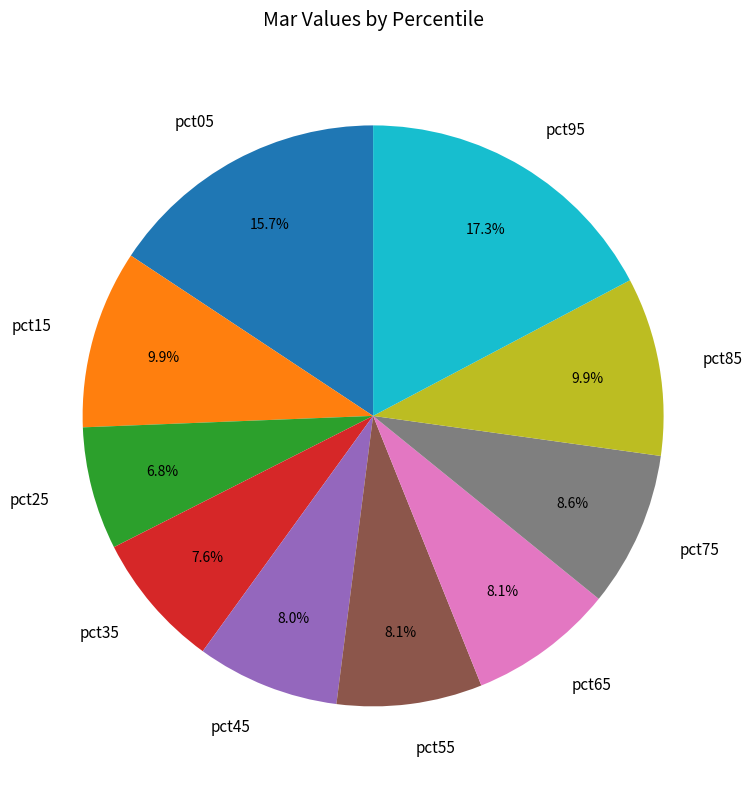

Is there a majority slice in this chart?

No